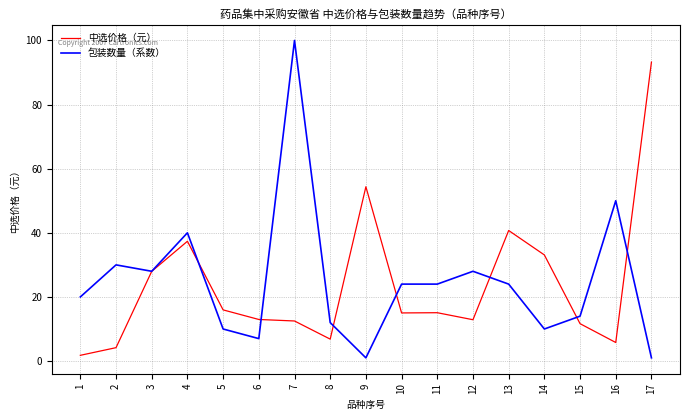

Is this an area chart (filled region under the line)?

No